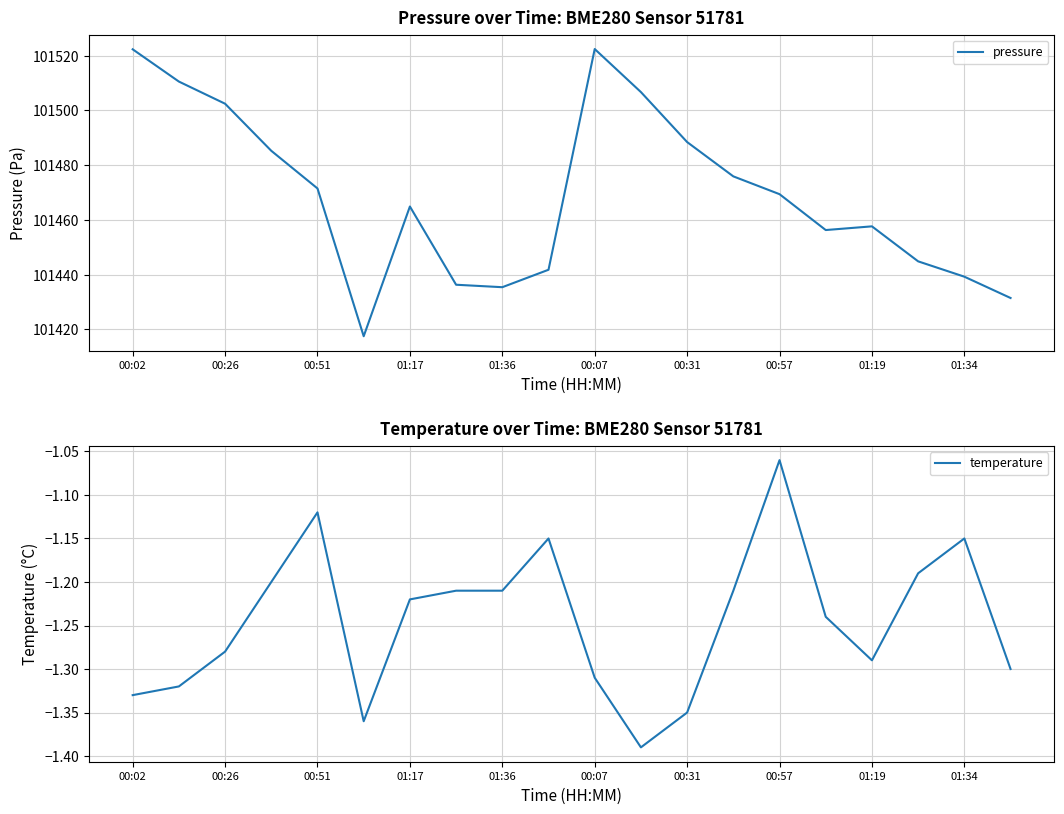

Reading left to right, transcribe all the data shown in this chart.

pressure: 101522.3	101510.5	101502.4	101485.2	101471.5	101417.5	101464.9	101436.3	101435.4	101441.8	101522.4	101506.7	101488.4	101475.9	101469.4	101456.3	101457.7	101444.9	101439.3	101431.5
temperature: -1.3	-1.3	-1.3	-1.2	-1.1	-1.4	-1.2	-1.2	-1.2	-1.1	-1.3	-1.4	-1.4	-1.2	-1.1	-1.2	-1.3	-1.2	-1.1	-1.3